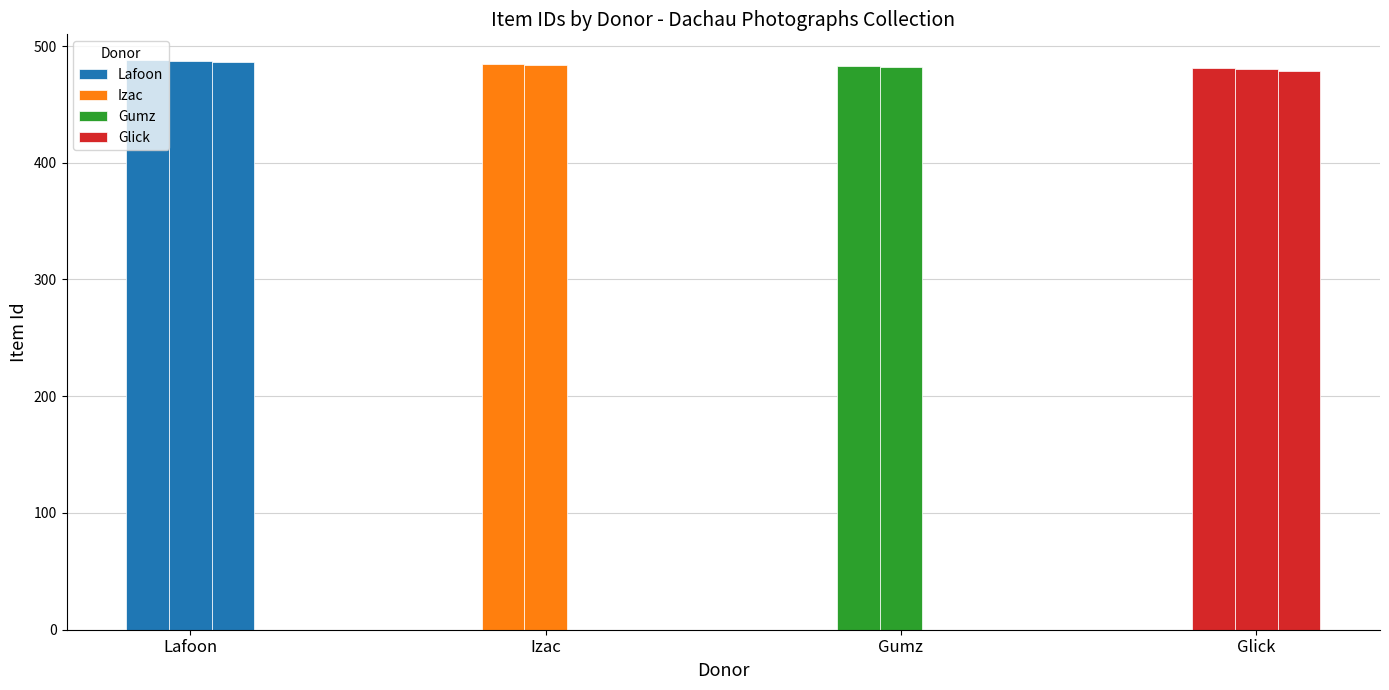

The value at Glick/481 is 481. True or false?

True